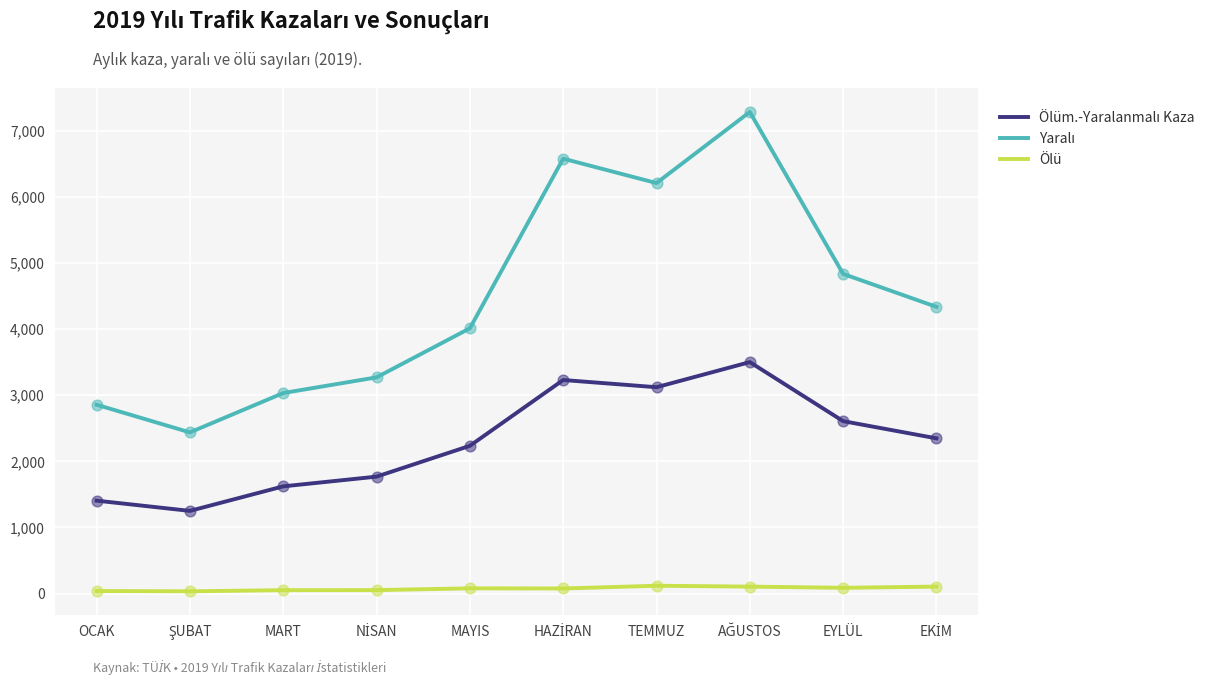

What is the maximum value shown in the chart?

7283